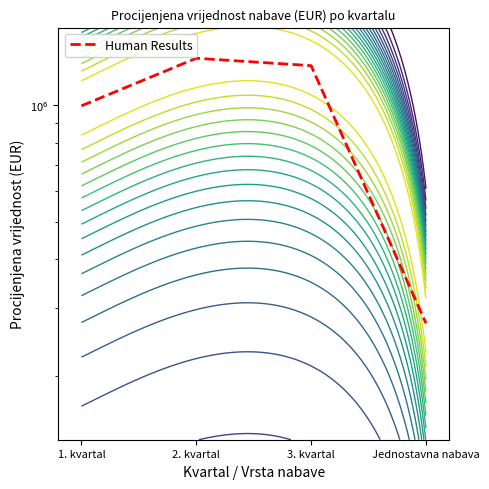

The chart shows a value of 2156581 at 2. kvartal. True or false?

False